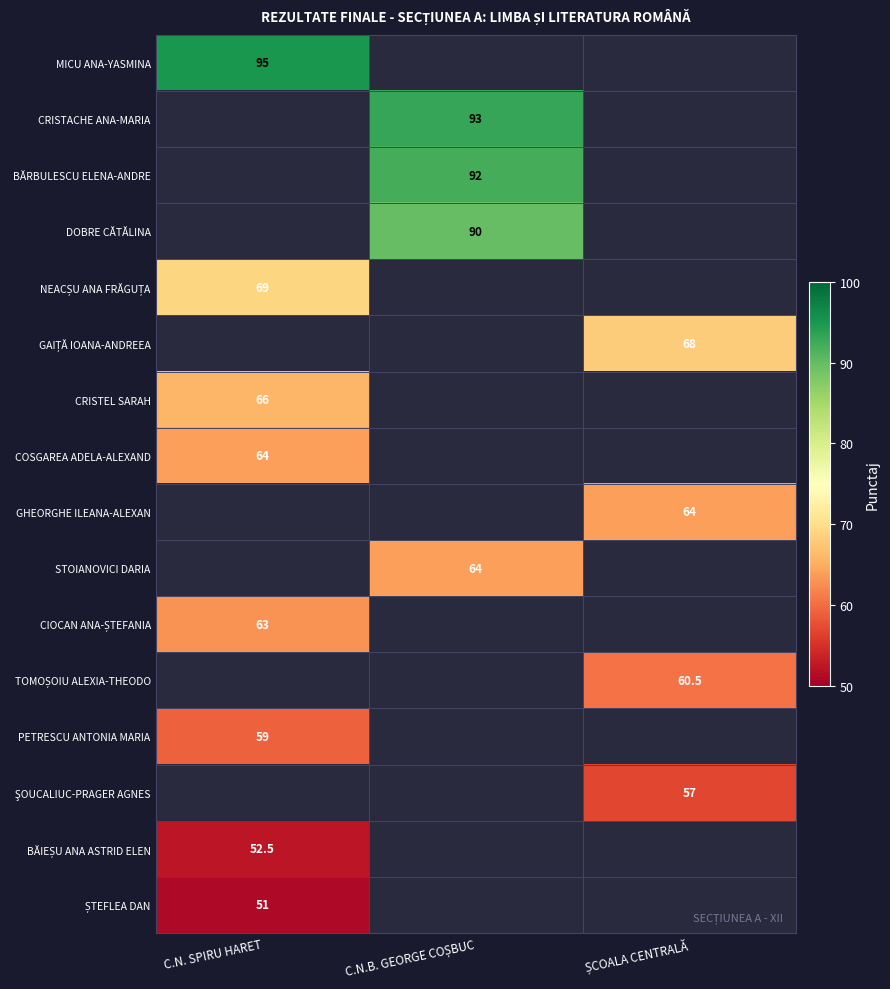

The COSGAREA ADELA-ALEXAND series shows 103.8 at C.N. SPIRU HARET. True or false?

False